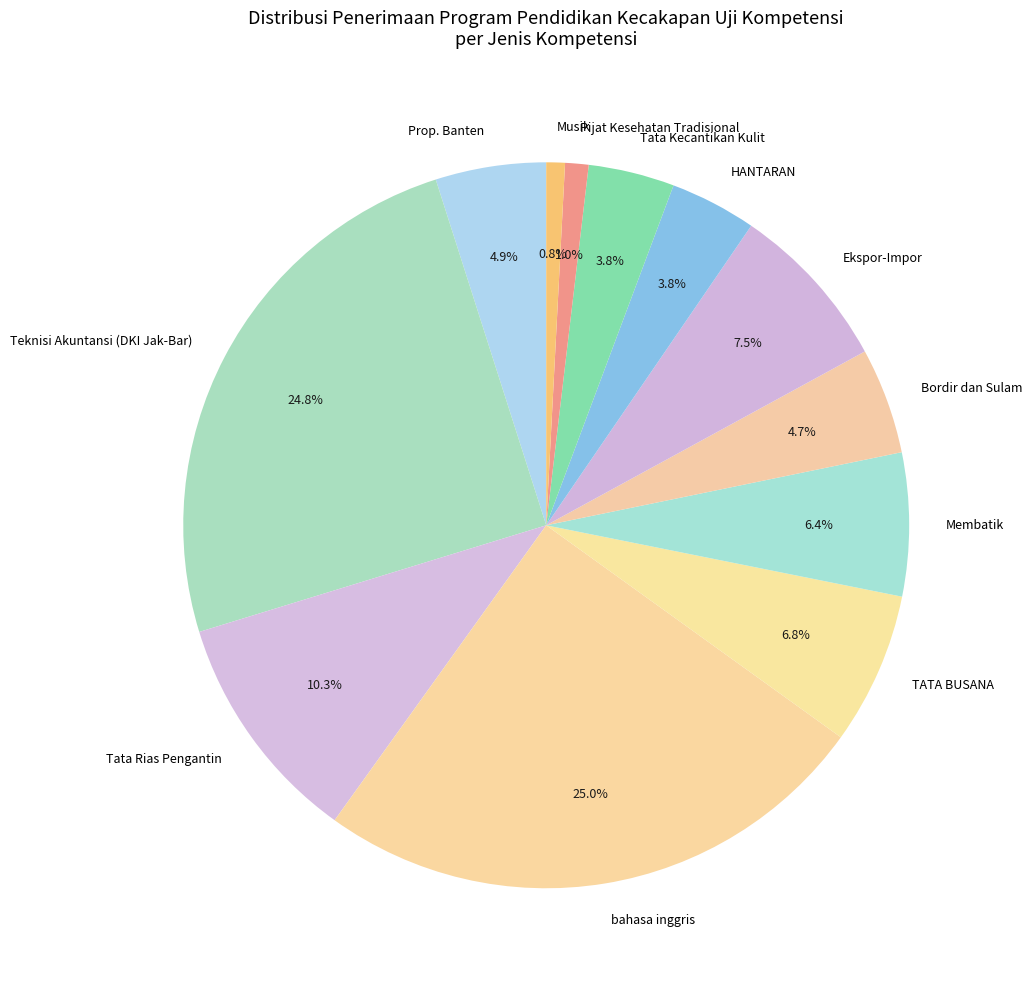

Does HANTARAN account for over 50% of the chart?

No